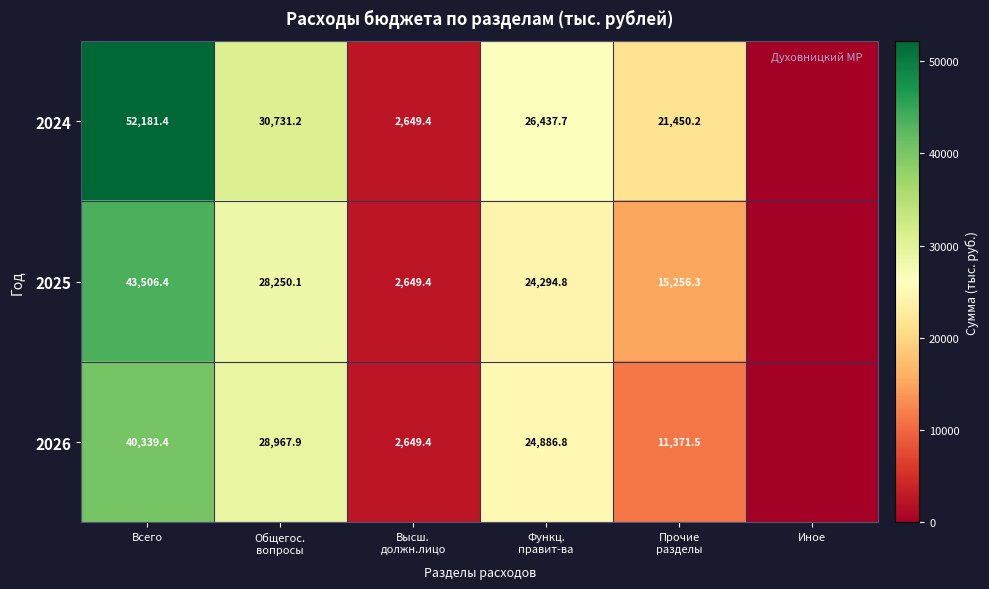

What is the maximum value shown in the chart?

52181.4